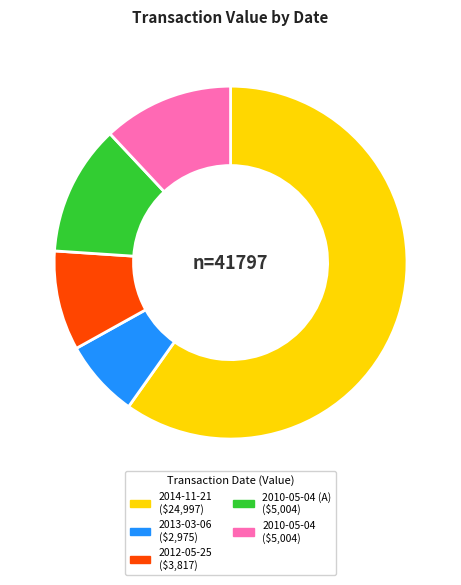

Is there a majority slice in this chart?

Yes